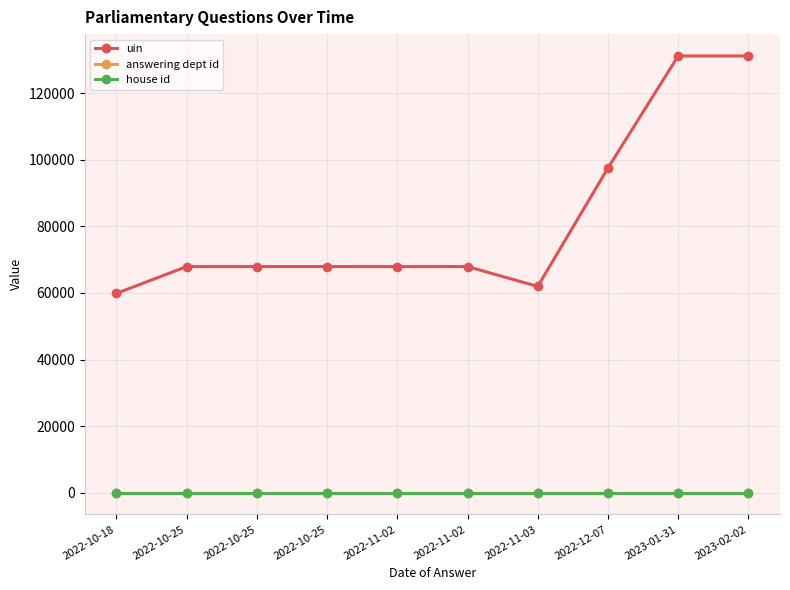

The uin series shows 67929 at 2022-10-25. True or false?

True